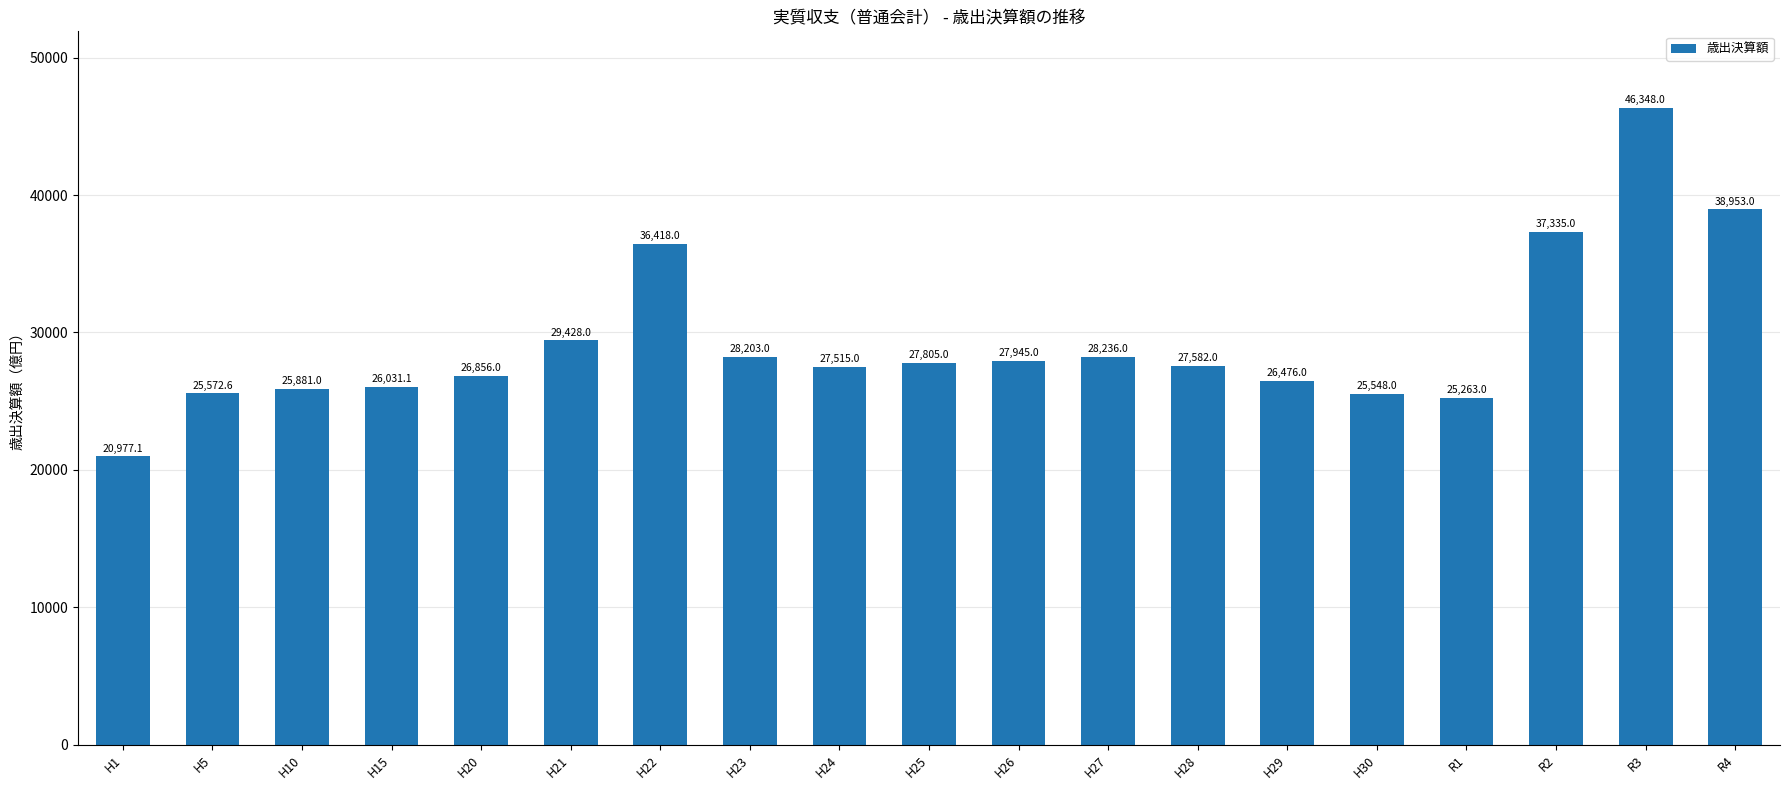

True or false: the data shows 12402.2 at H30.

False